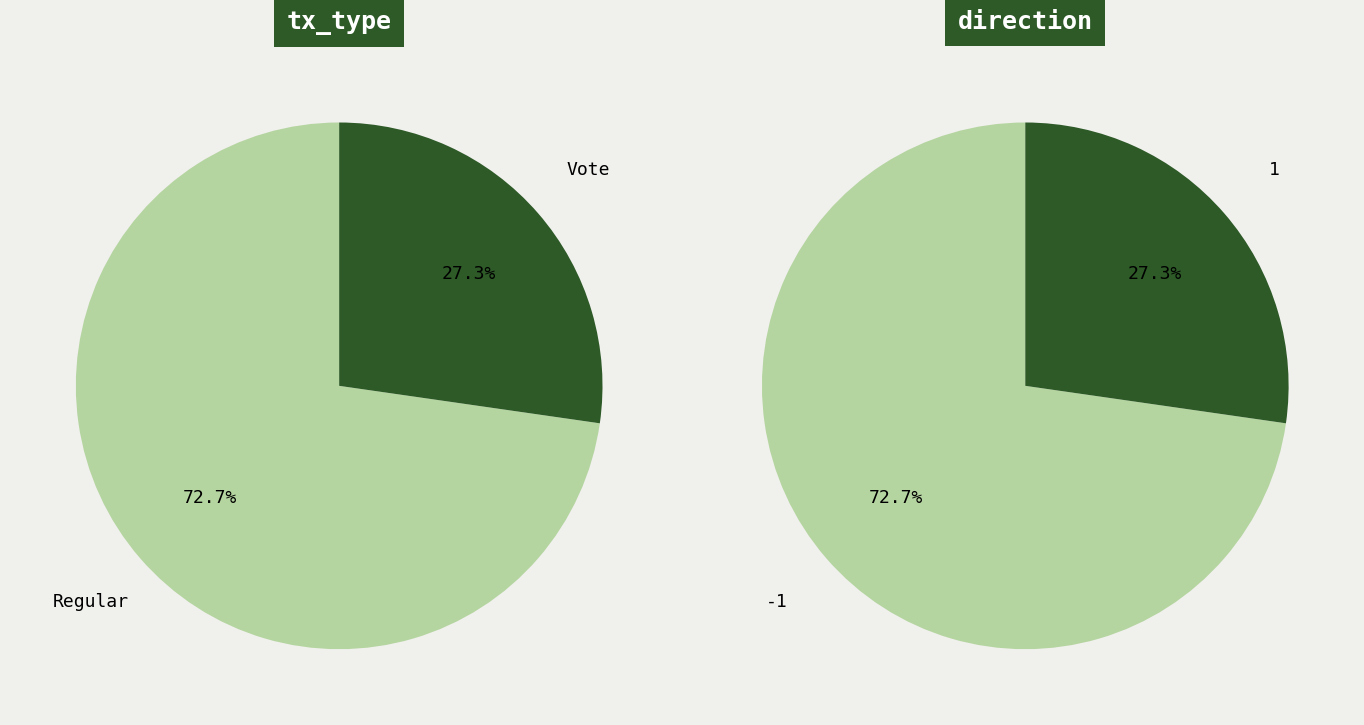

To the nearest percent, what portion does Regular (io_index=8) represent?

73%